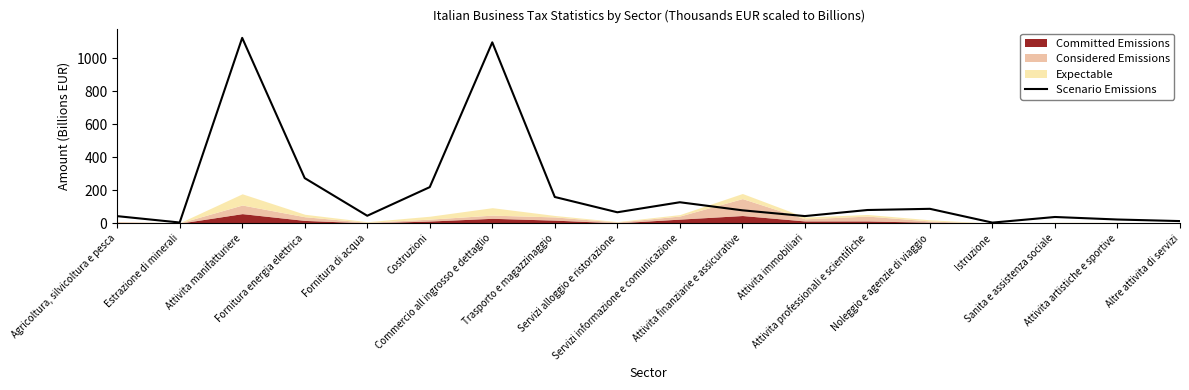

Between Servizi alloggio e ristorazione and Commercio all ingrosso e dettaglio, which is larger?

Commercio all ingrosso e dettaglio